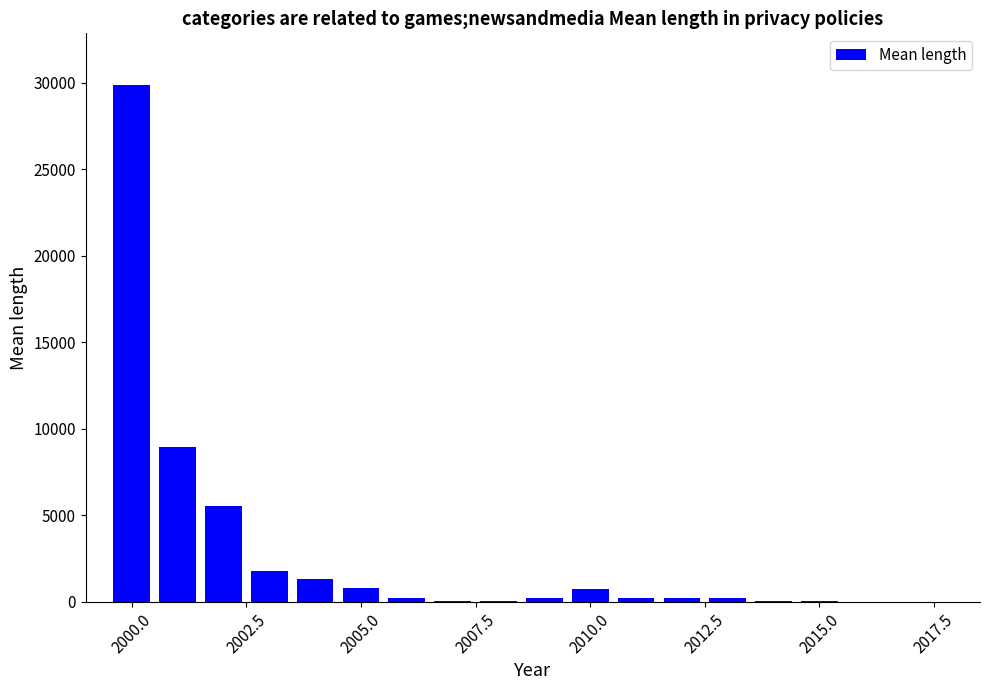

What is the maximum value shown in the chart?

29871